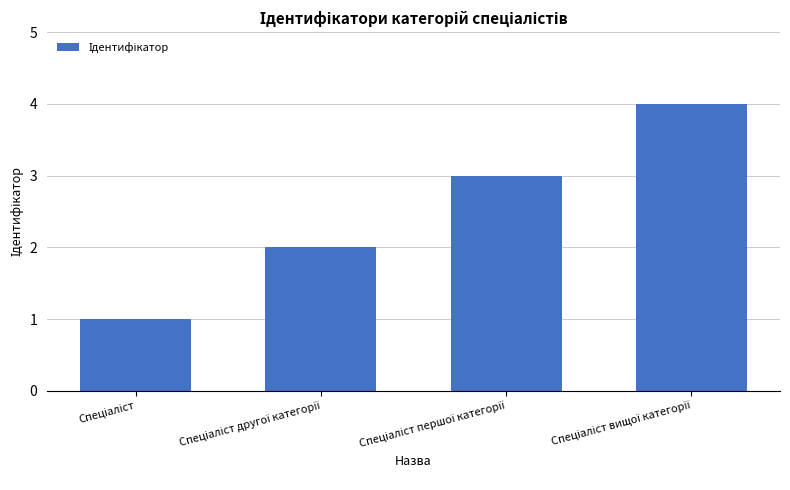

What is the difference between the maximum and minimum values?

3